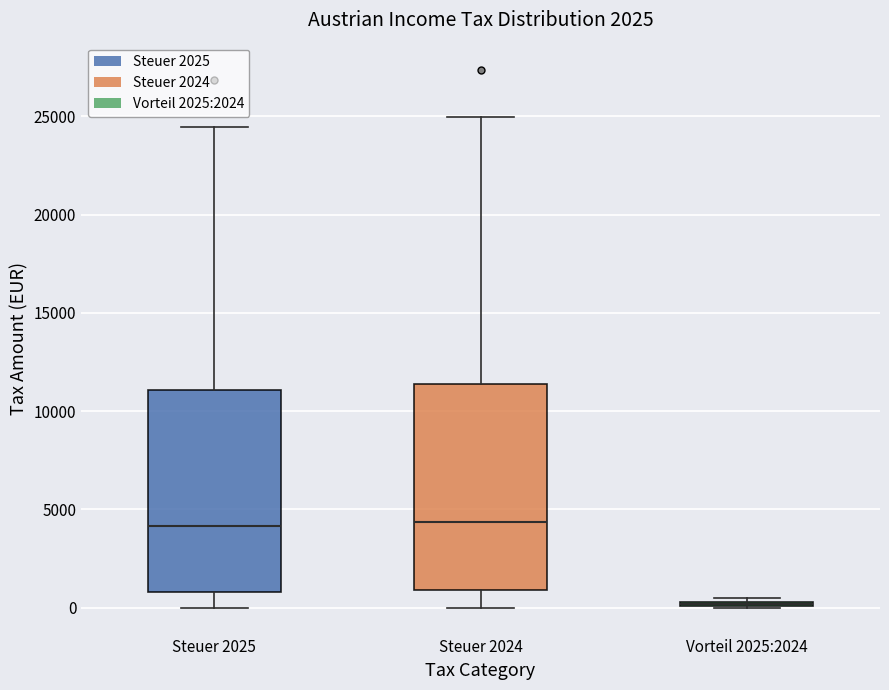

Where does the upper whisker of the box for Steuer 2025 end on the y-axis? The values are not printed on the chart, so give them approximately, as read against the axis.

24500